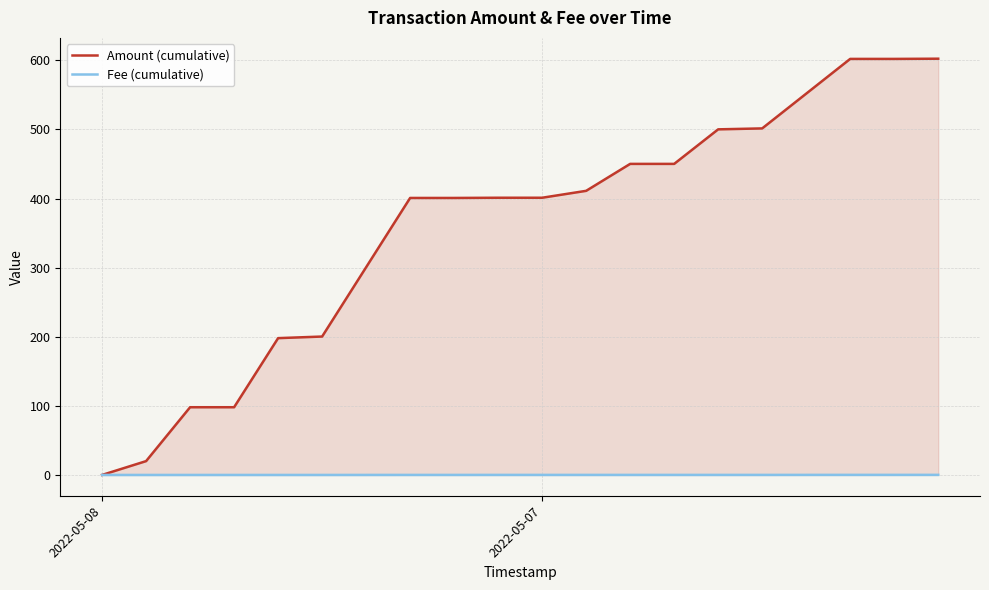

What is the value of the Fee (cumulative) point at the 15th from the left?

0.1